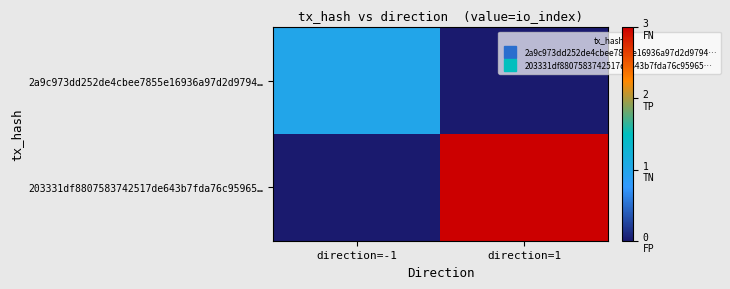

Rank the series by their maximum value, from lowest to highest.

2a9c973dd252de4cbee7855e16936a97d2d9794…, 203331df8807583742517de643b7fda76c95965…